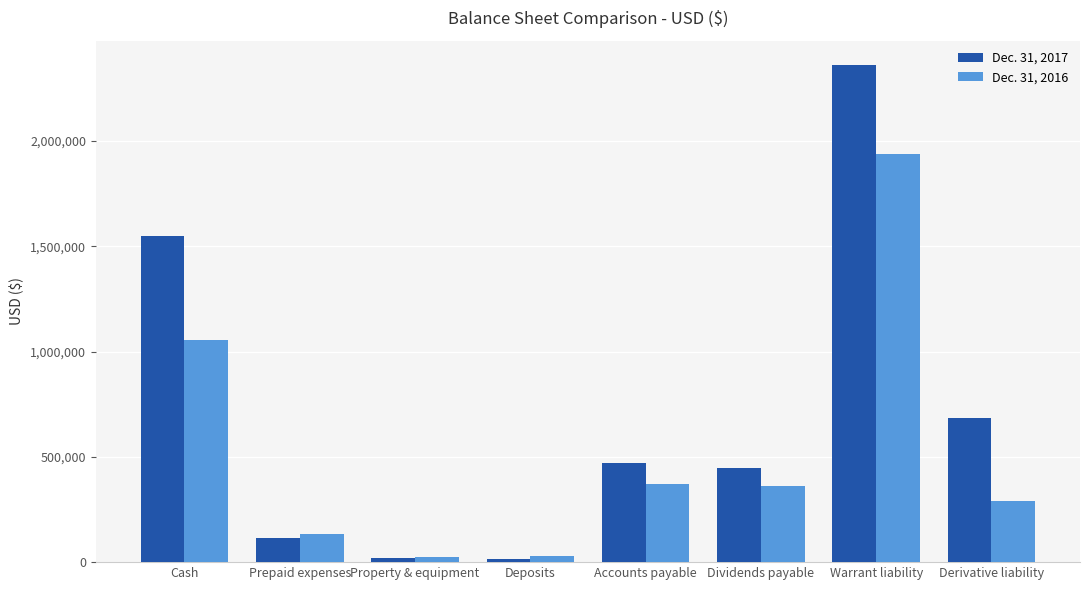

List the series in order of their overall mean, lowest first.

Dec. 31, 2016, Dec. 31, 2017